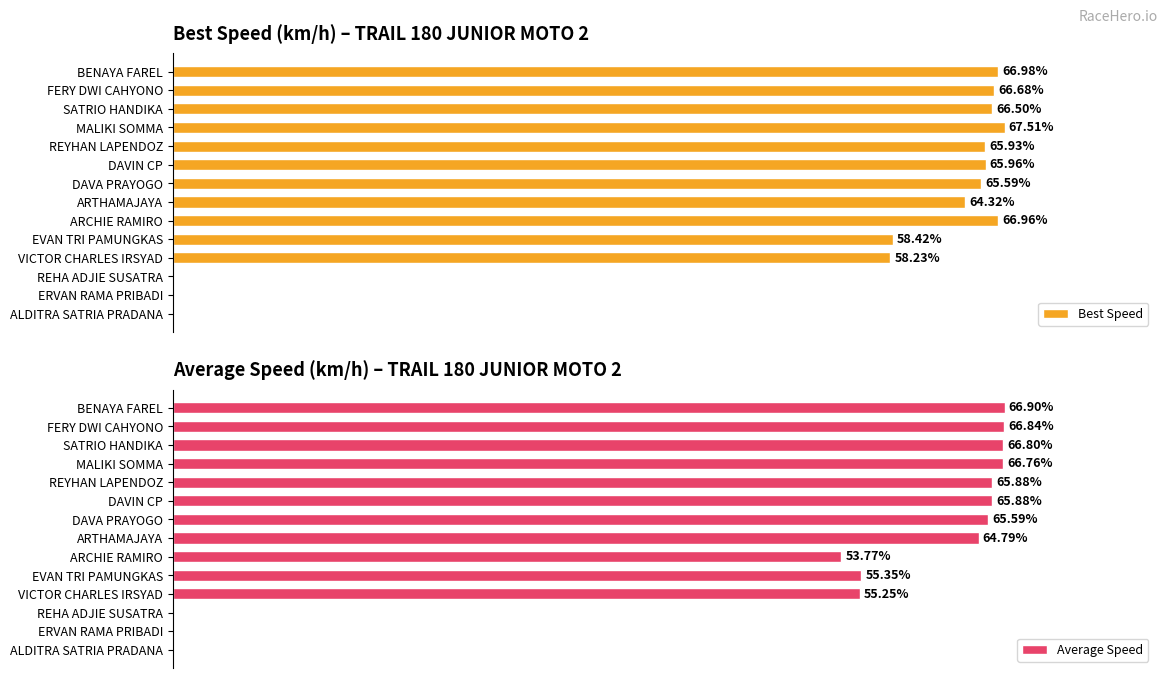

What is the difference between the highest and lowest values at BENAYA FAREL?

0.1